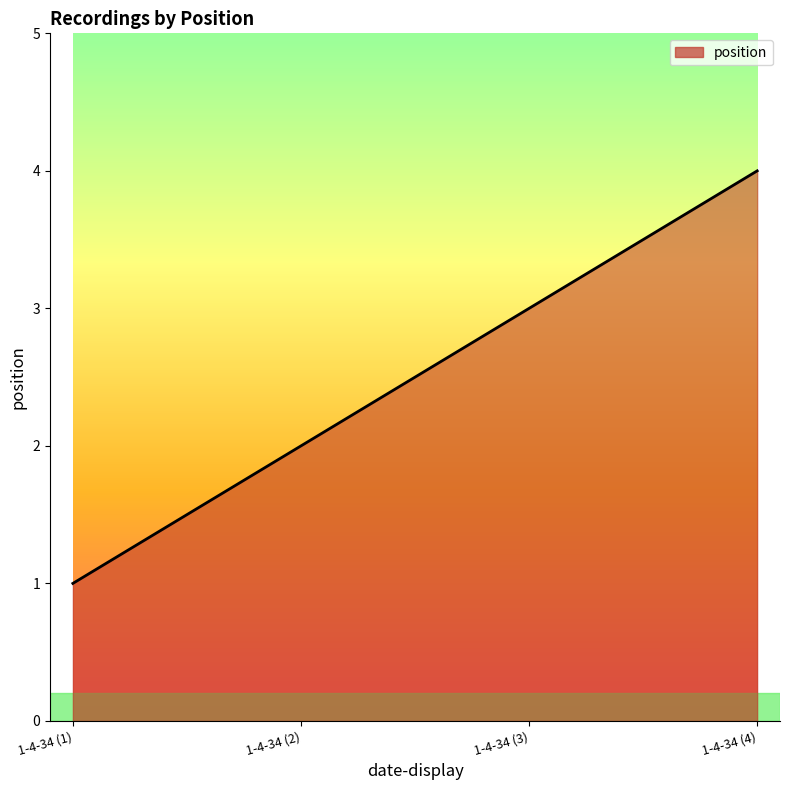

Between 1-4-34 (1) and 1-4-34 (2), which is larger?

1-4-34 (2)